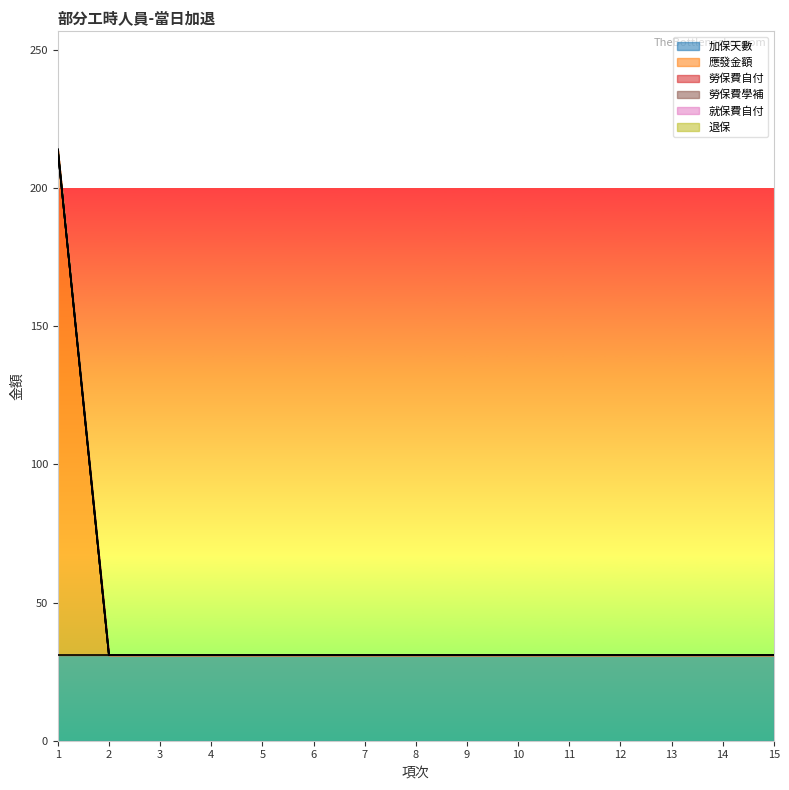

Does the chart have visible grid lines?

No